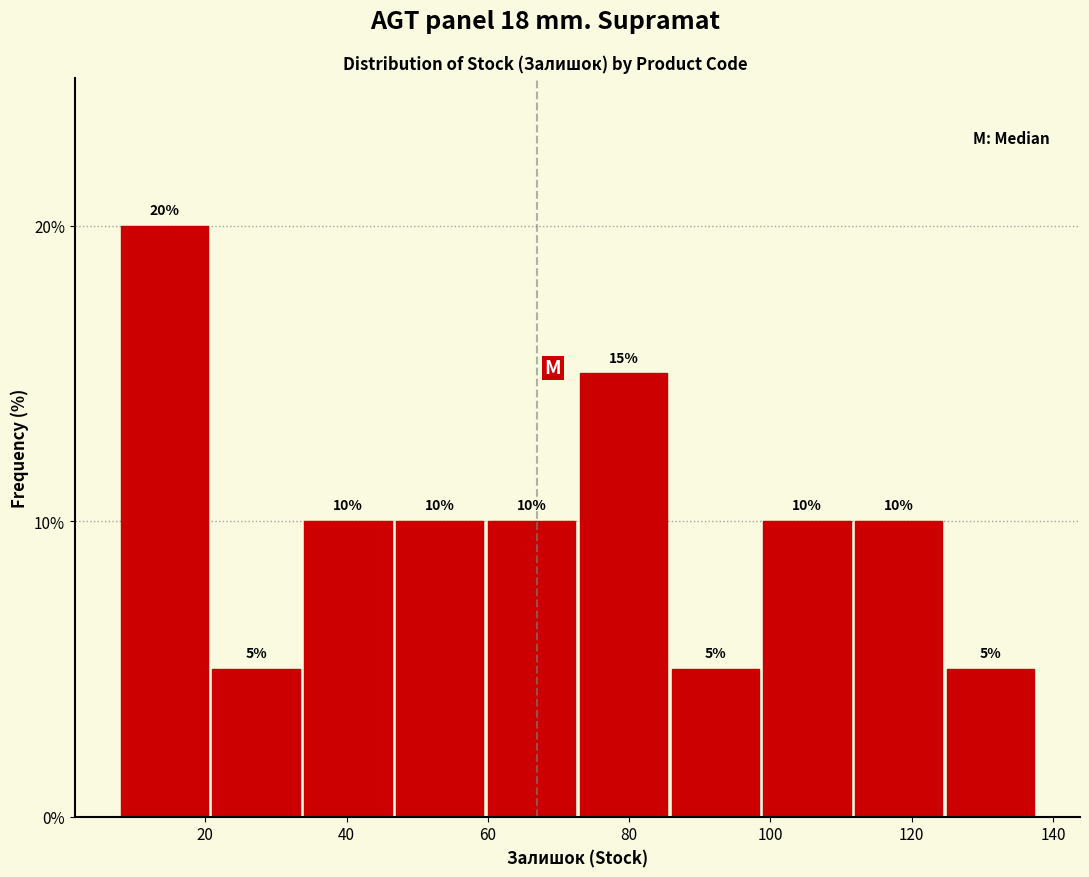

What is the height of the bar covering 8 to 21 on the x-axis? The bar edges are not printed on the chart, so give them approximately, as read against the axis.

20